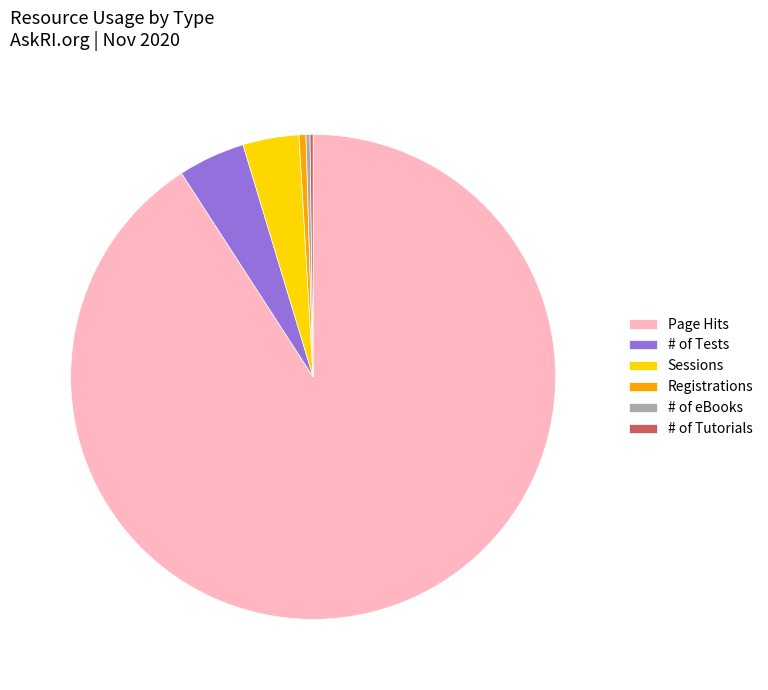

Is there a majority slice in this chart?

Yes